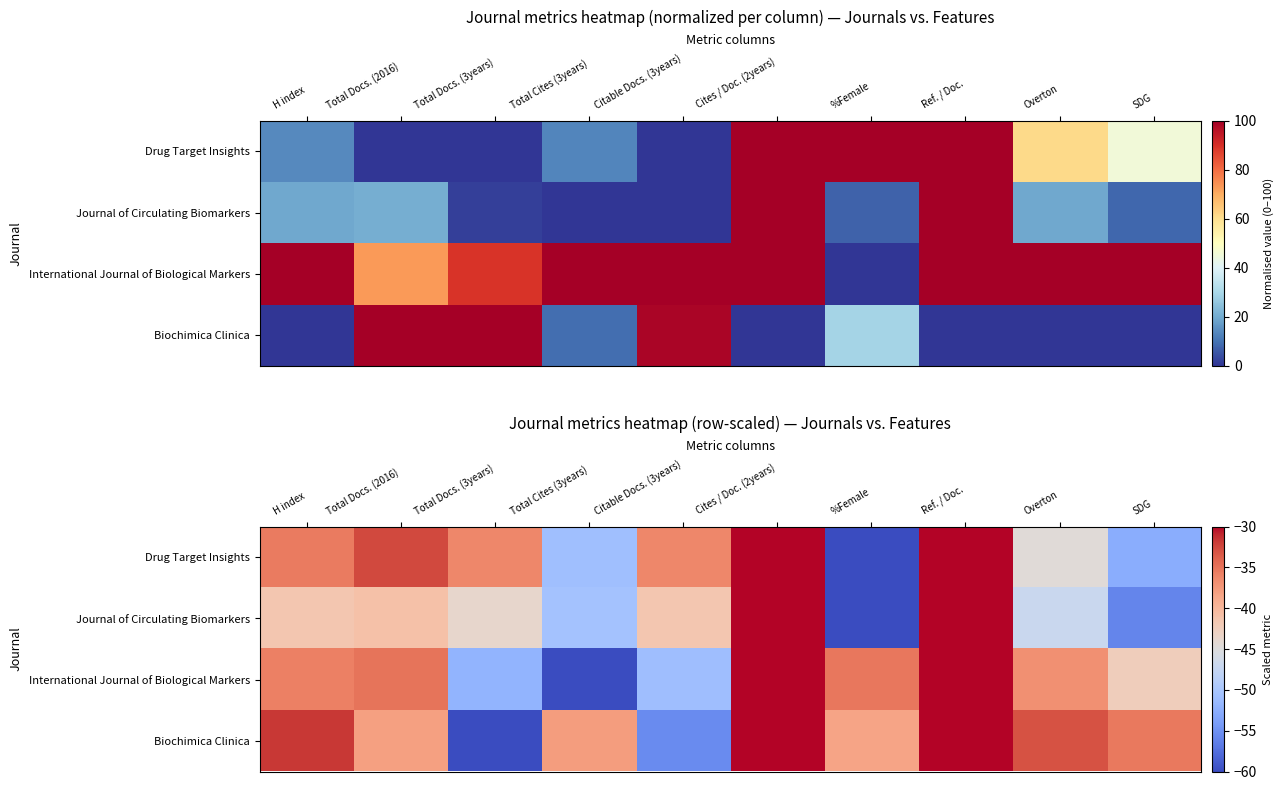

What is the difference between the Journal of Circulating Biomarkers values at Total Cites (3years) and Overton?

3.4